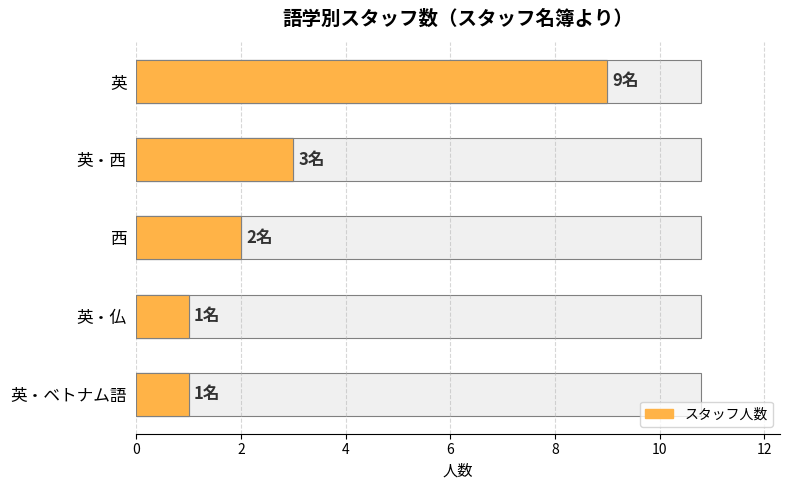

True or false: the data shows 2 at 4.

True